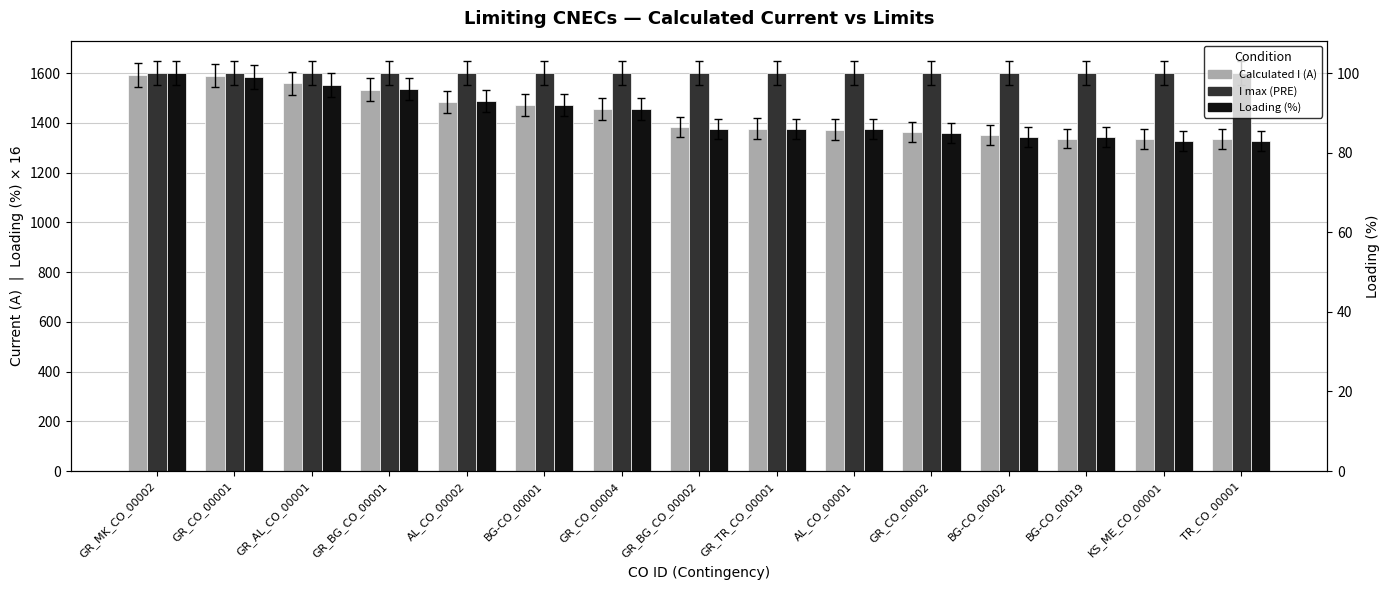

At which category does the chart reach its peak across all series?

GR_MK_CO_00002